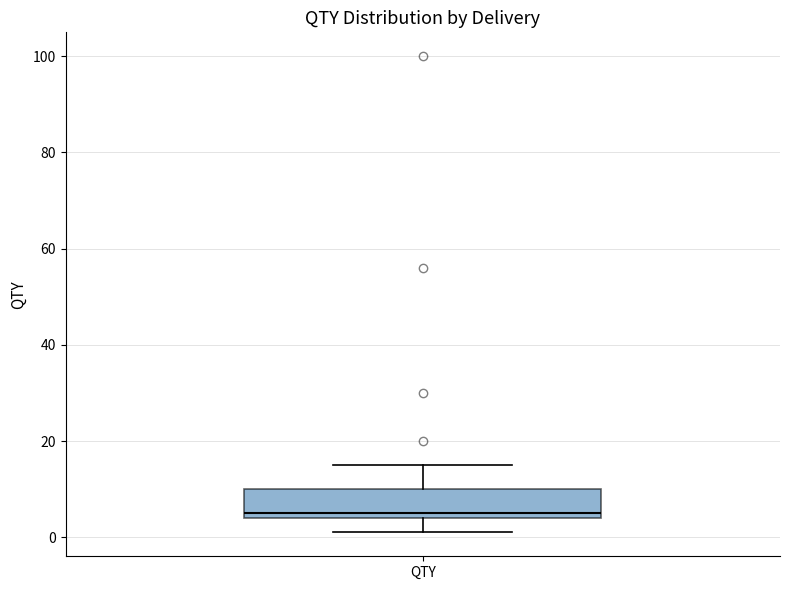

Read this box plot against the y-axis: the position of the median line, the range covered by the box, and the ends of both whiskers. The values are not printed on the chart, so give them approximately, as read against the axis.

median 6, box 4 to 10, whiskers 2 to 16